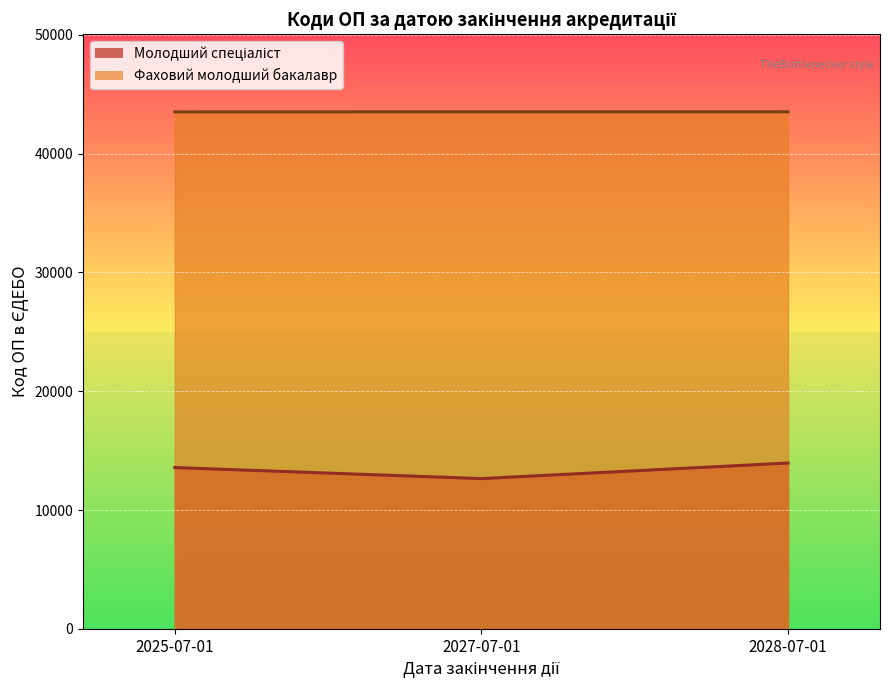

What is the sum of the Фаховий молодший бакалавр values at 2027-07-01 and 2028-07-01?

87022.5